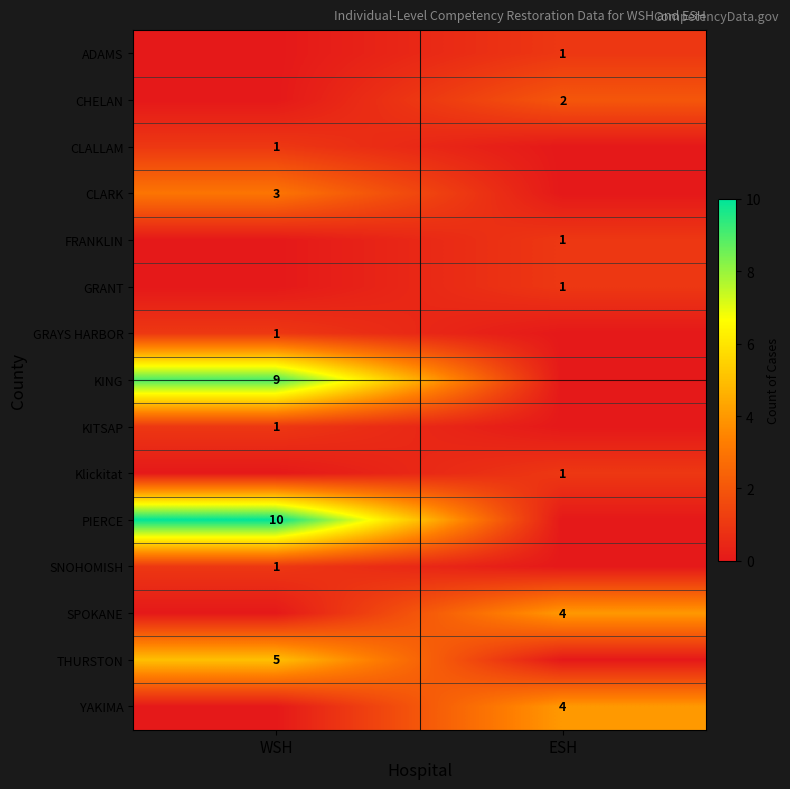

True or false: CLARK has a value of 3 at WSH.

True